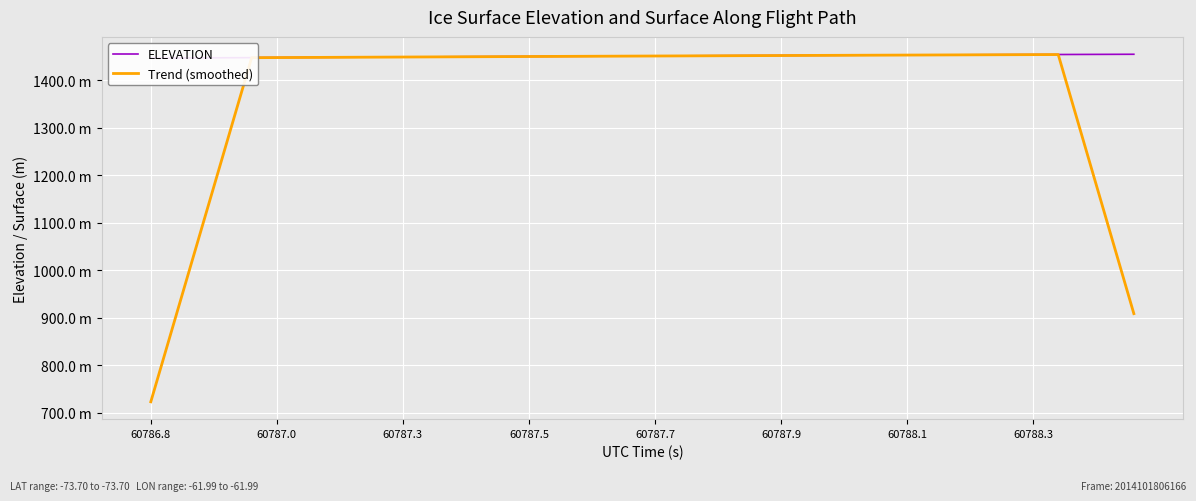

True or false: Trend (smoothed) has a value of 1451.7 at 24.

True